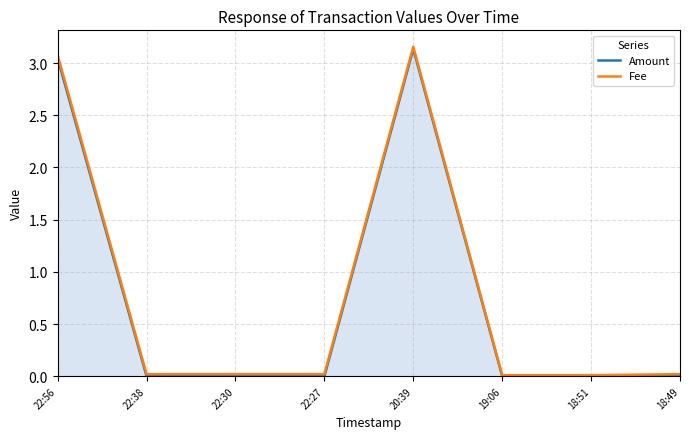

What is the maximum value for Fee?

3.2